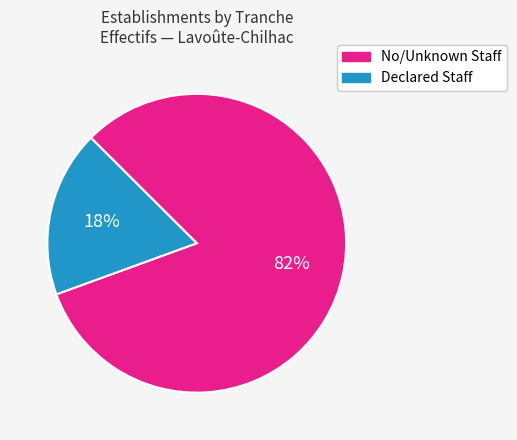

Which slice is the smallest?

Declared Staff